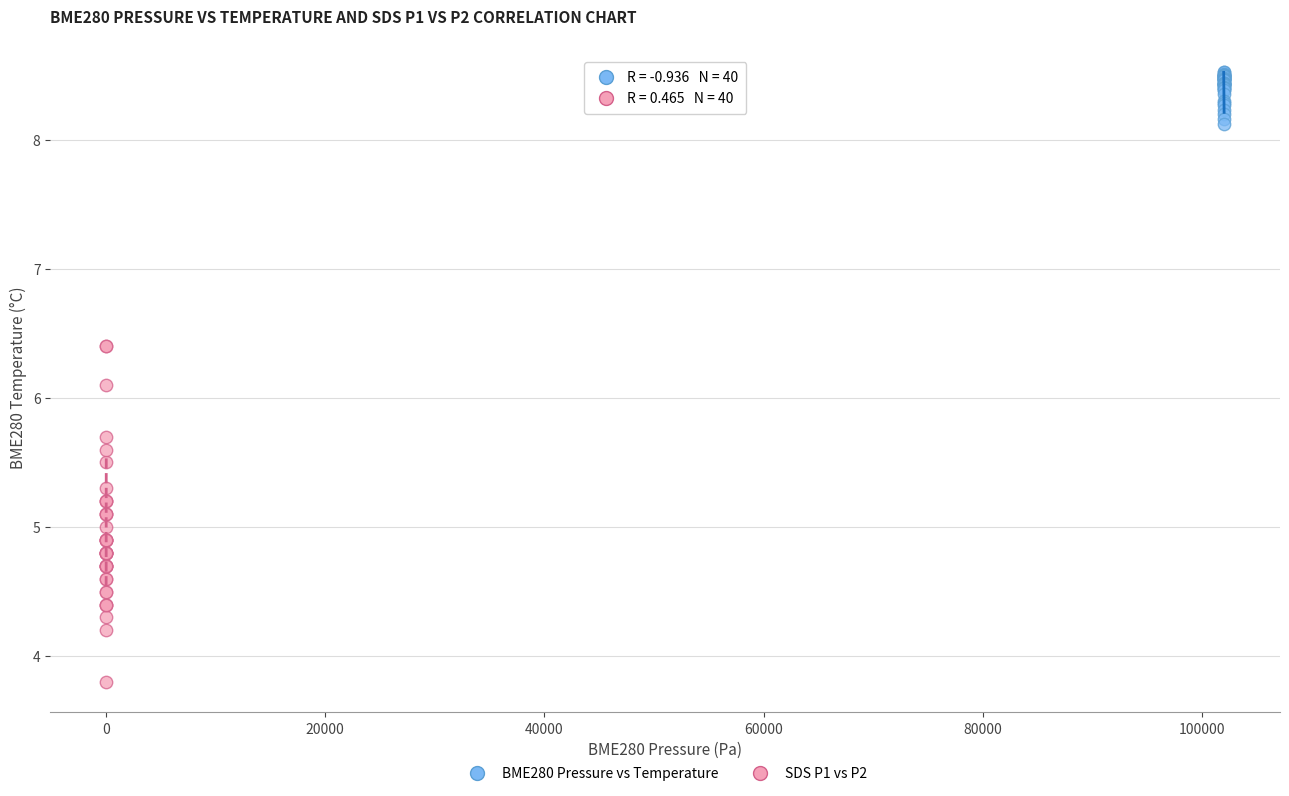

Which series contains the lowest Y value?

SDS P1 vs P2